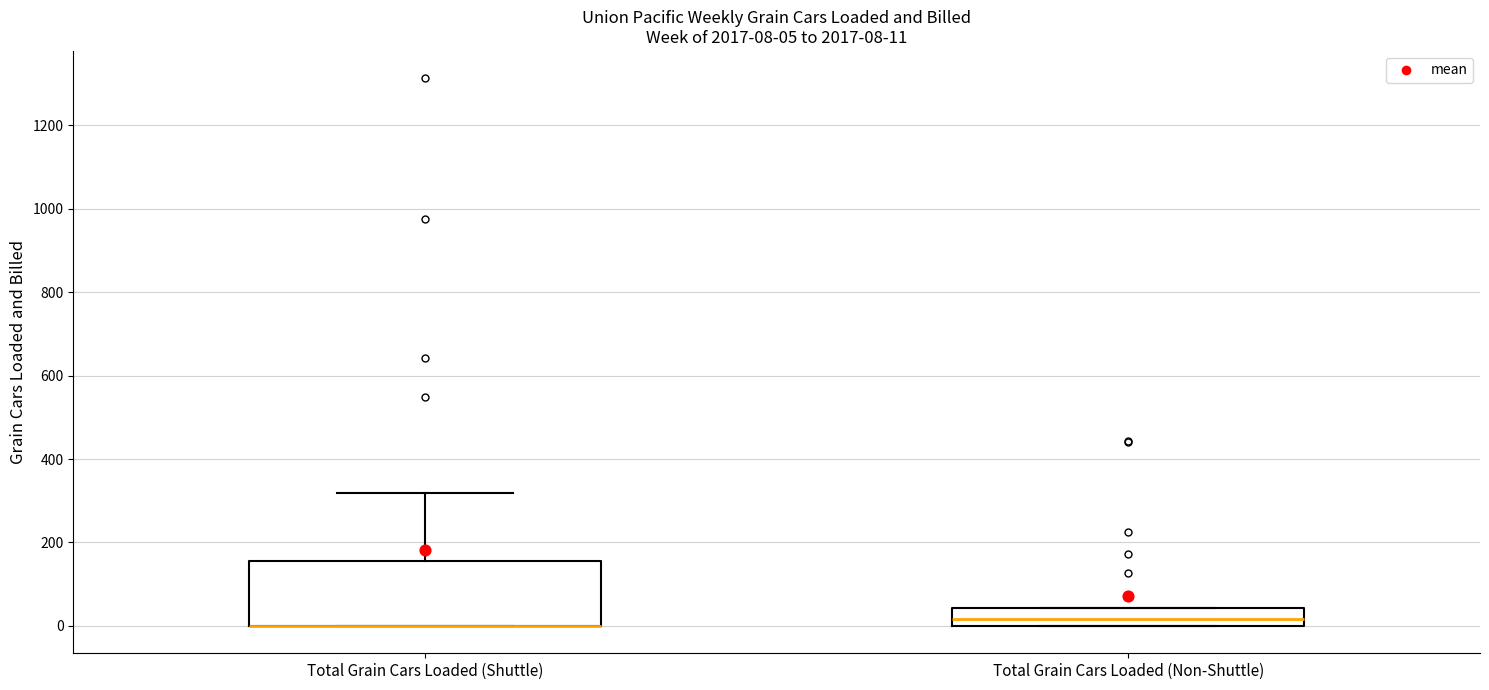

Comparing the boxes themselves (not the whiskers), which one is the tallest?

Total Grain Cars Loaded (Shuttle)